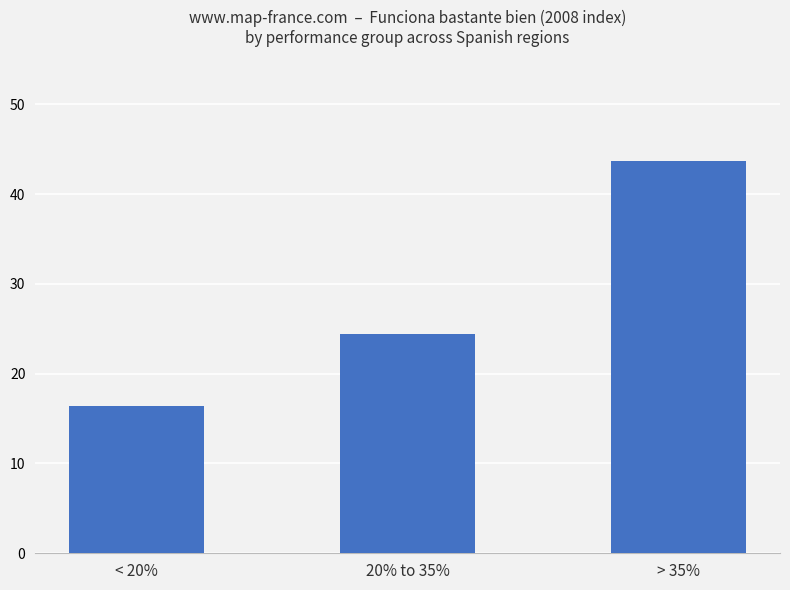

How many values are below 24?

1